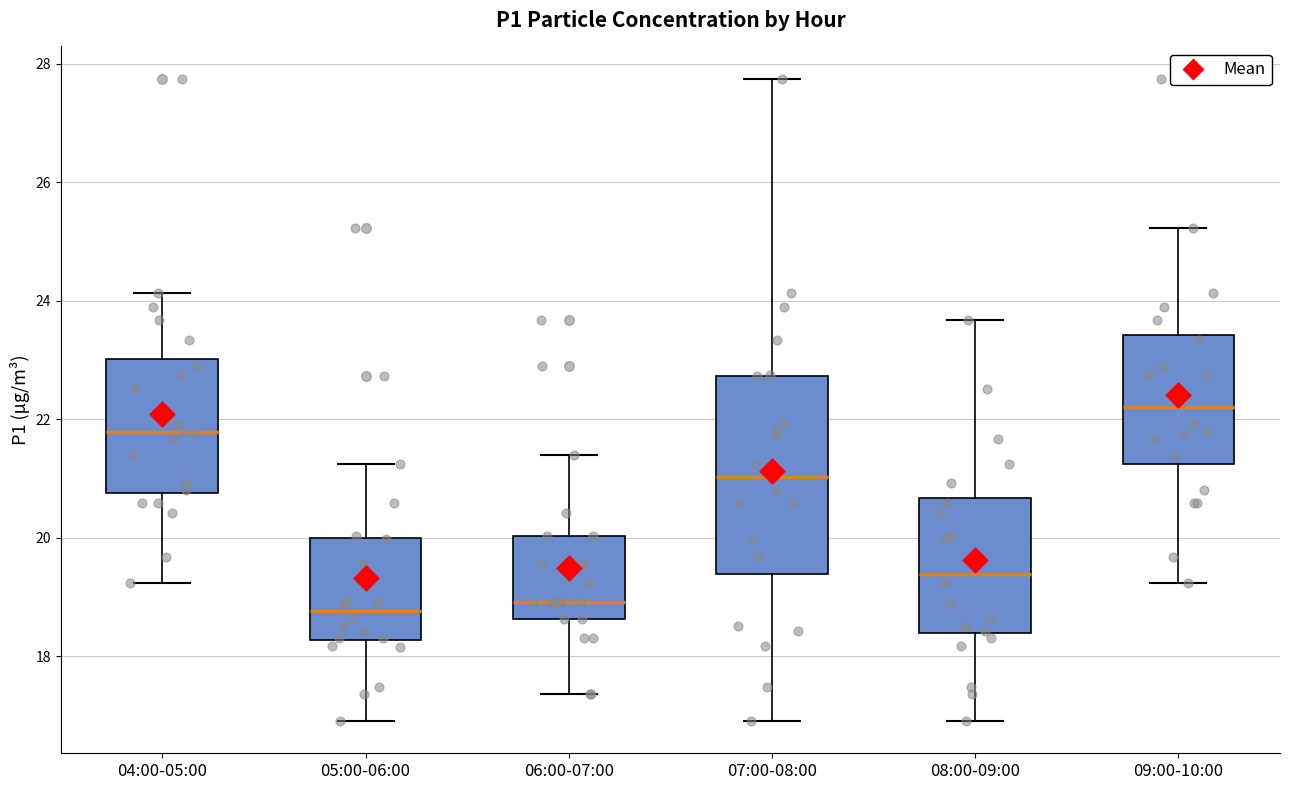

Reading left to right, read every box against the y-axis: the position of its median line, the range the box covers, and the ends of its whiskers. The values are not printed on the chart, so give them approximately, as read against the axis.

04:00-05:00: median 21.8, box 20.8 to 23.0, whiskers 19.2 to 24.2
05:00-06:00: median 18.8, box 18.2 to 20.0, whiskers 17.0 to 21.2
06:00-07:00: median 19.0, box 18.6 to 20.0, whiskers 17.4 to 21.4
07:00-08:00: median 21.0, box 19.4 to 22.8, whiskers 17.0 to 27.8
08:00-09:00: median 19.4, box 18.4 to 20.6, whiskers 17.0 to 23.6
09:00-10:00: median 22.2, box 21.2 to 23.4, whiskers 19.2 to 25.2